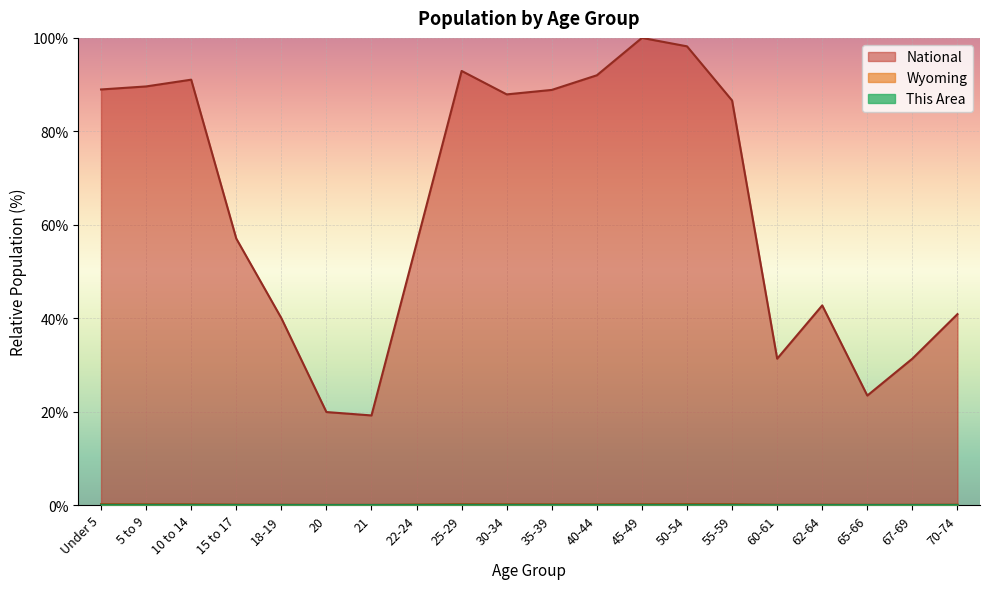

What is the total value across all series at 67-69?

31.4